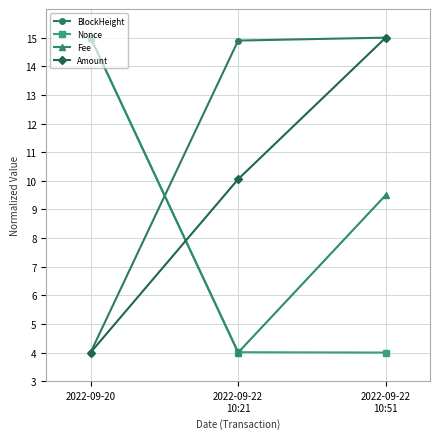

What is the difference between the highest and lowest values at 2022-09-20?

11.0